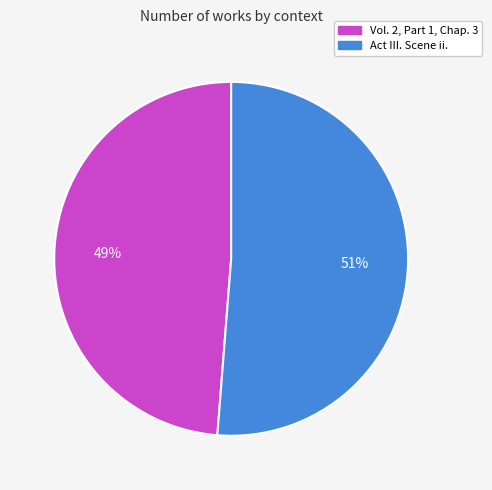

How many slices are in this pie chart?

2